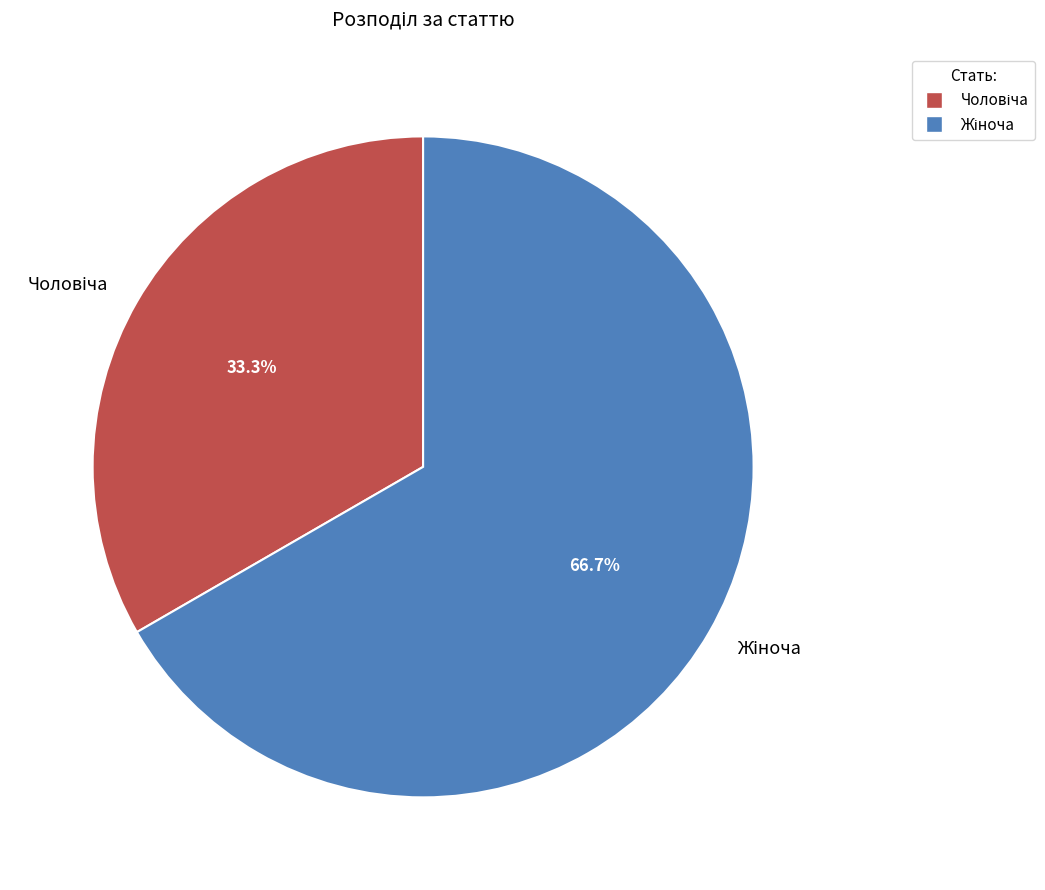

Does any single category account for the majority?

Yes